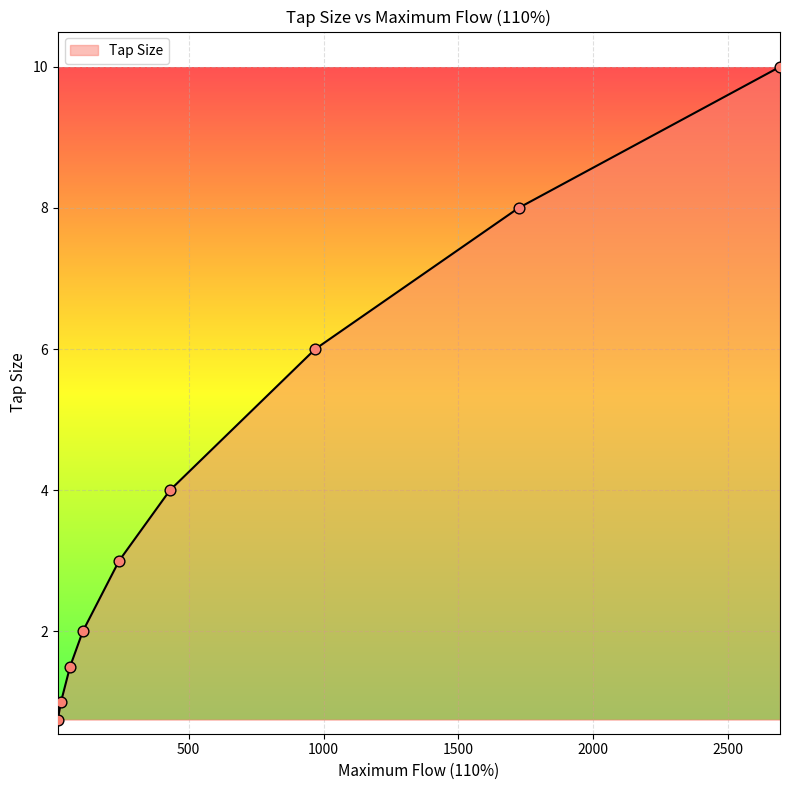

What is the maximum value shown in the chart?

10.0